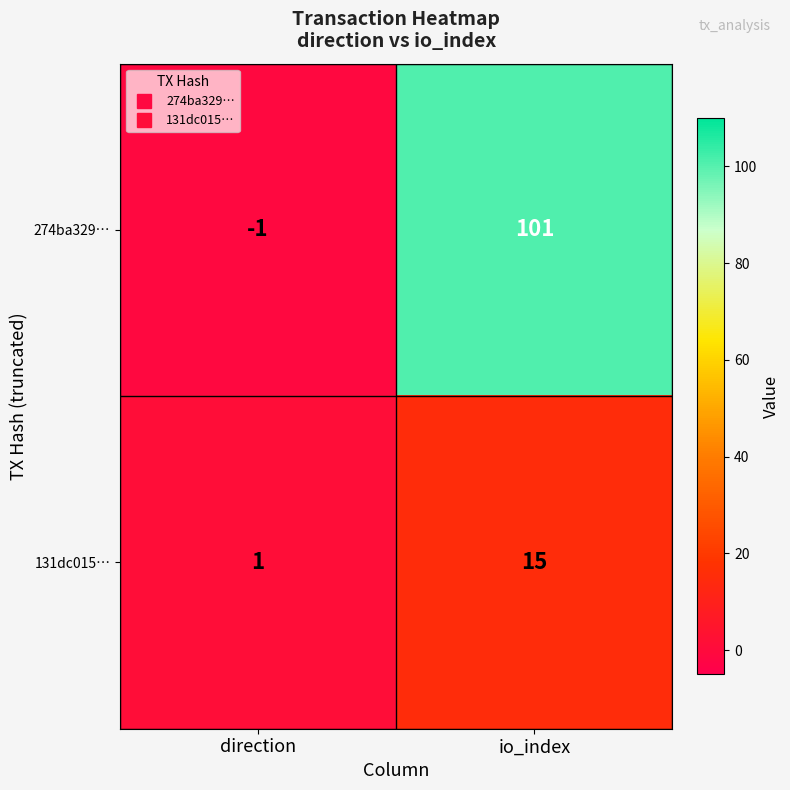

List the series in order of their peak value, lowest first.

131dc015…, 274ba329…